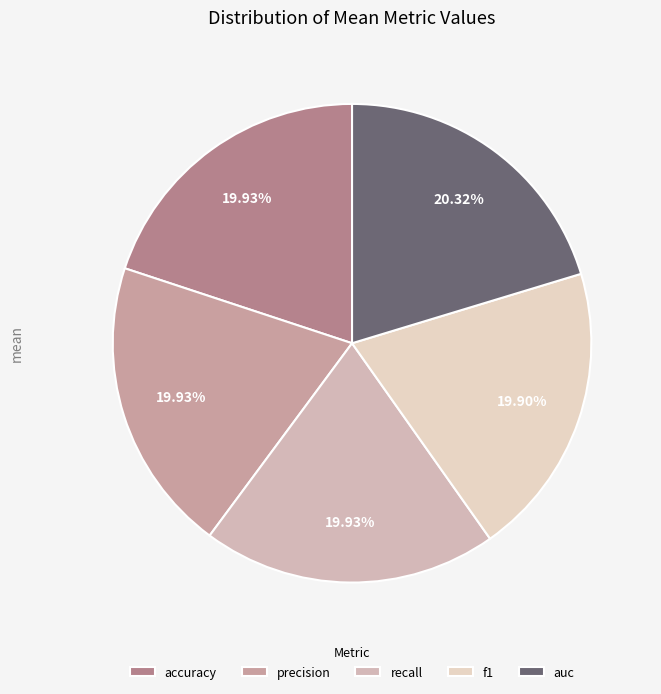

What percentage is NOT represented by f1?

80.1%